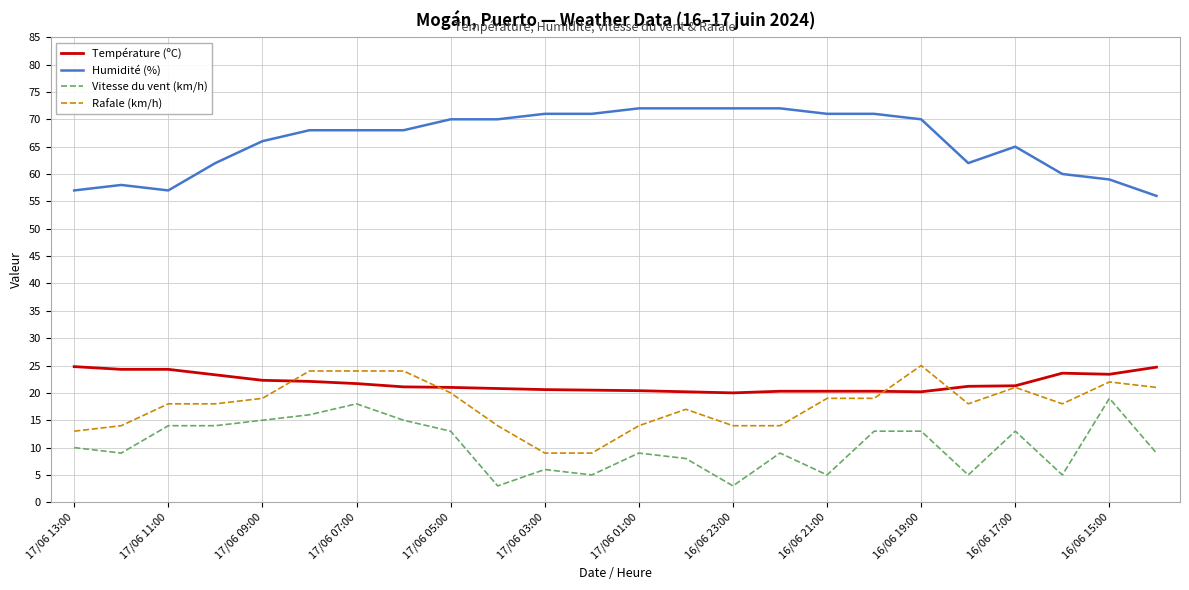

What is the smallest value displayed?

3.0